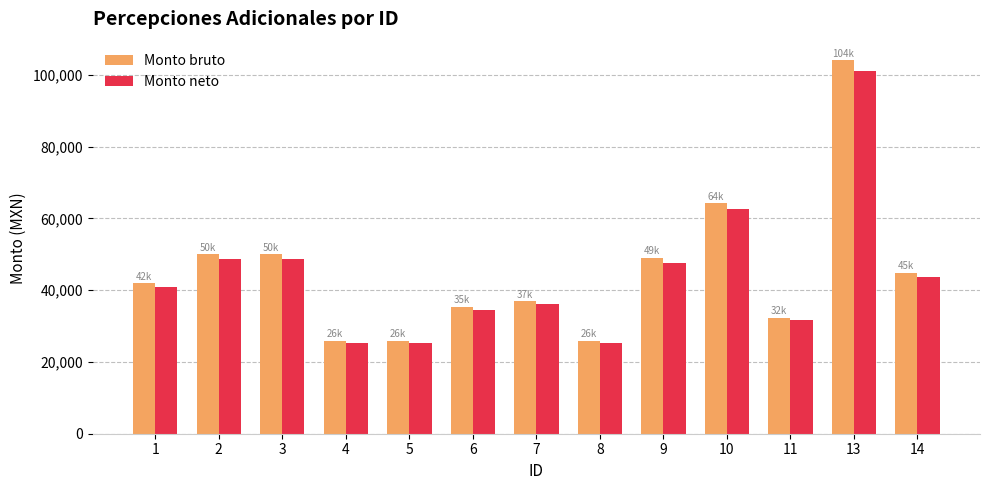

What is the sum of the Monto neto values at 5 and 1?

66239.8